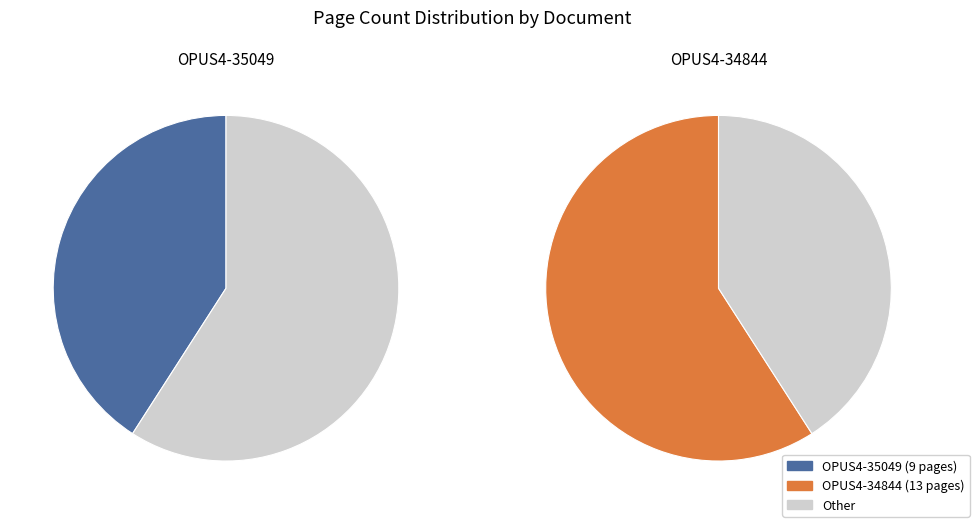

What percentage do OPUS4-34844 and OPUS4-35049 together represent?

100.0%